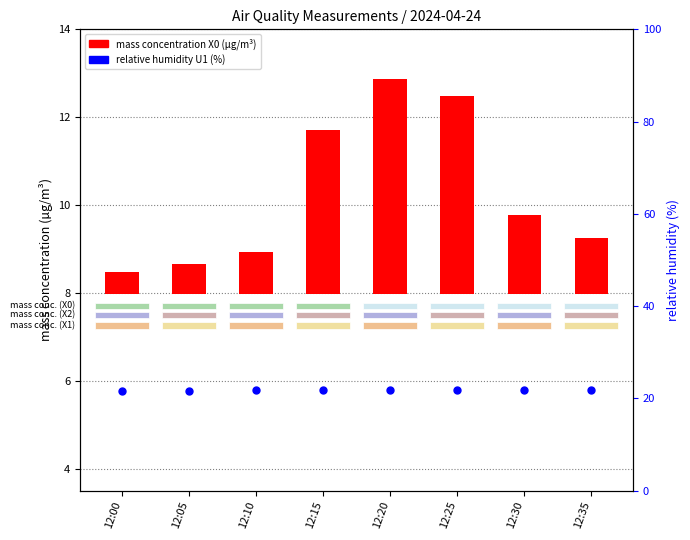

At which category is the sum across all series the highest?

12:20